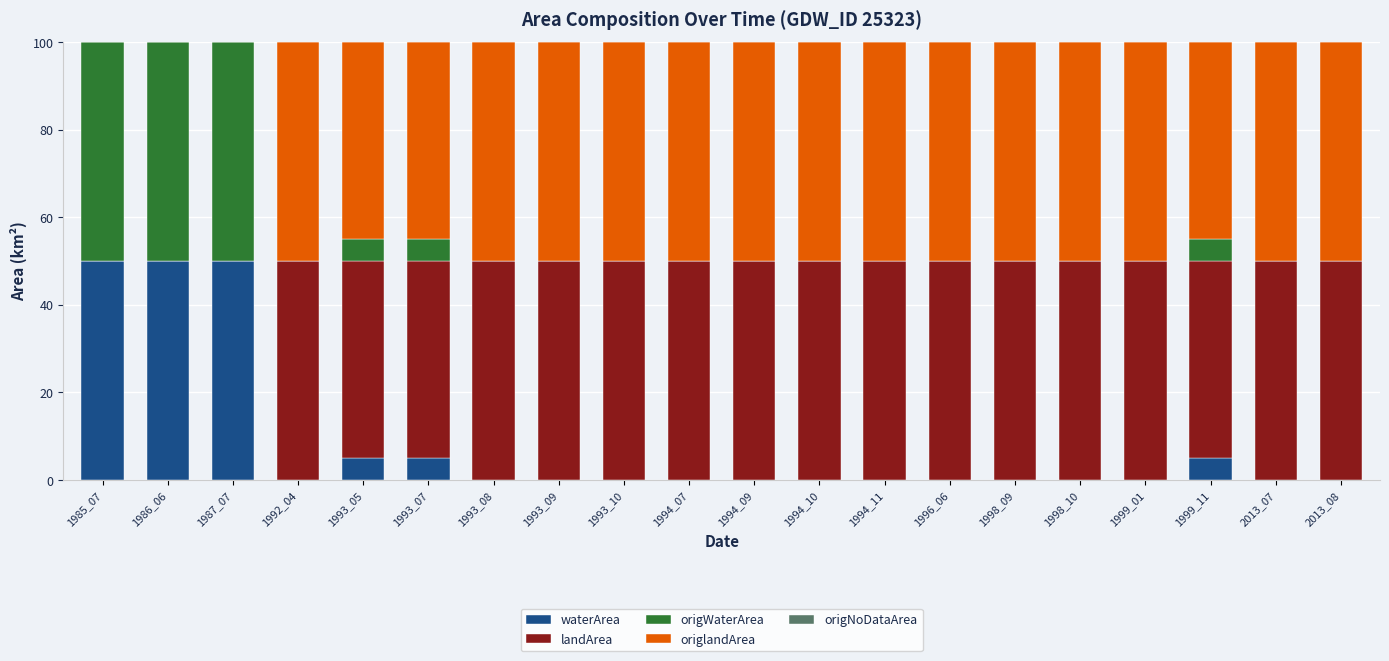

What is the total value across all series at 1998_10?

100